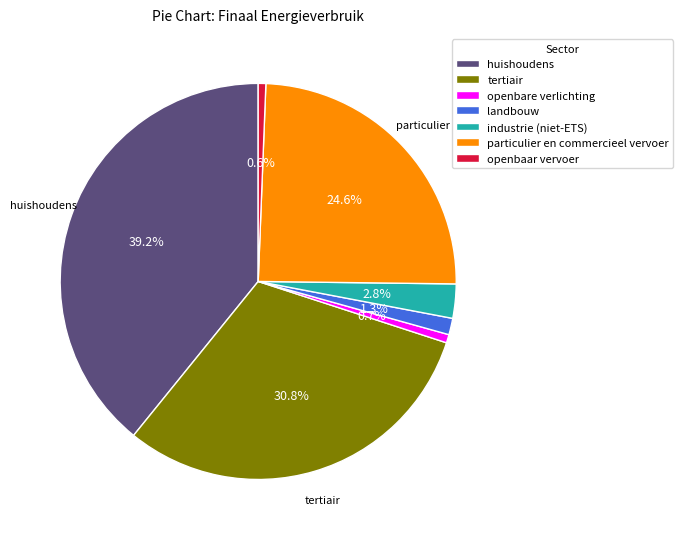

To the nearest percent, what is the combined percentage of landbouw and tertiair?

32%